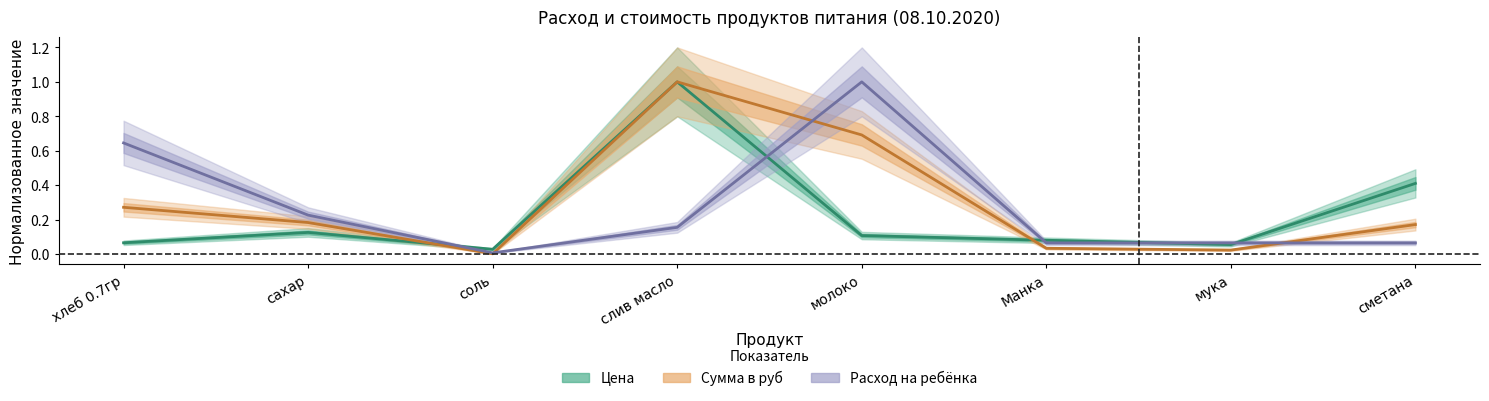

How many interior local valleys does the Сумма в руб (норм.) series have?

2